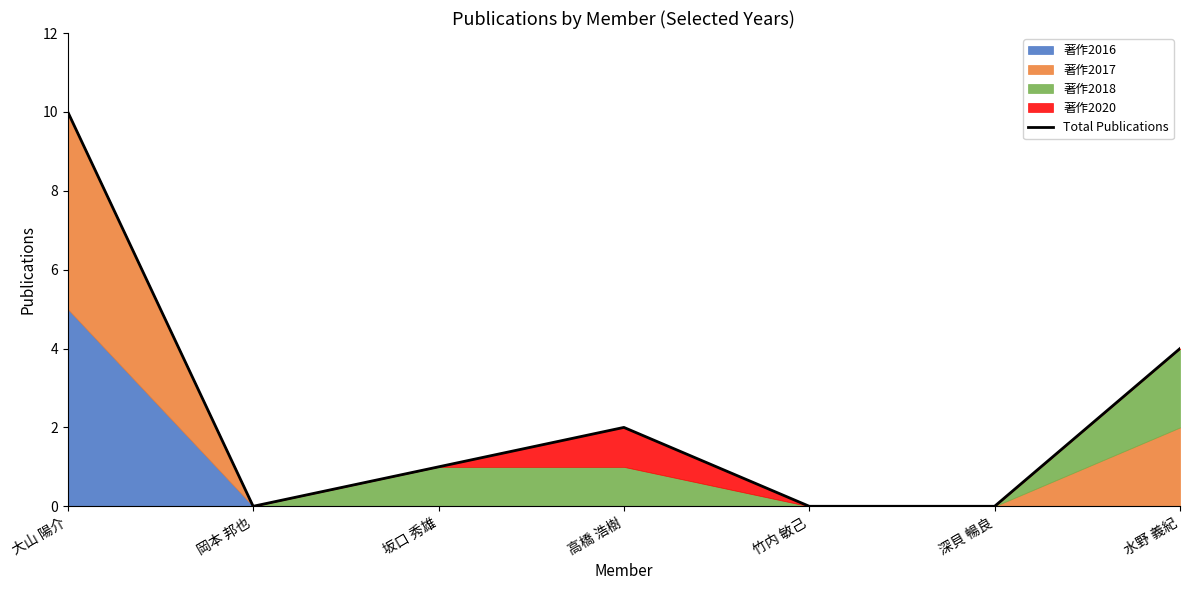

What is the difference between the maximum and minimum values?

10